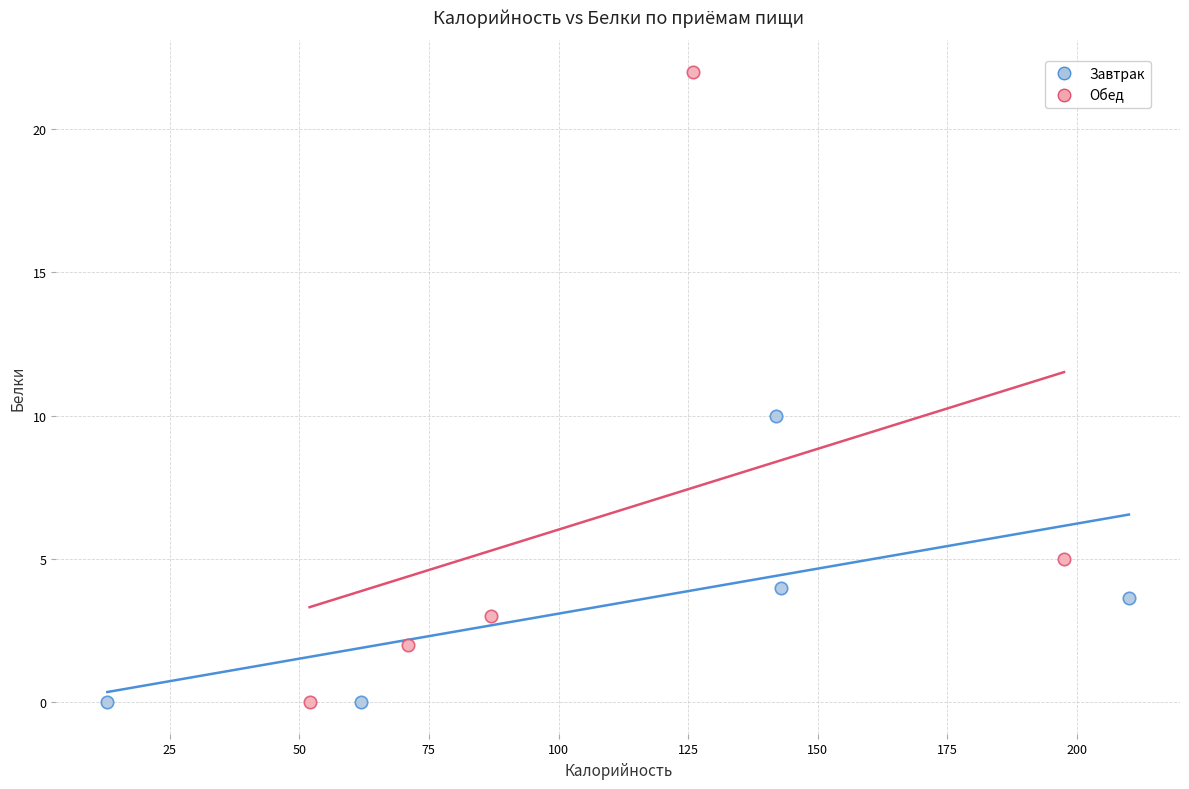

Which series contains the highest Y value?

Обед